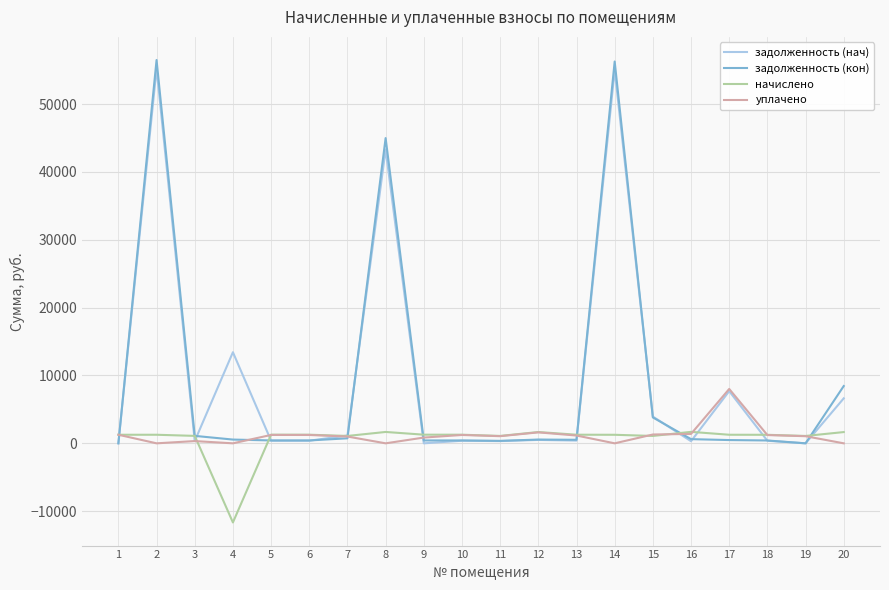

The value of уплачено at 20 is 0.0. True or false?

True